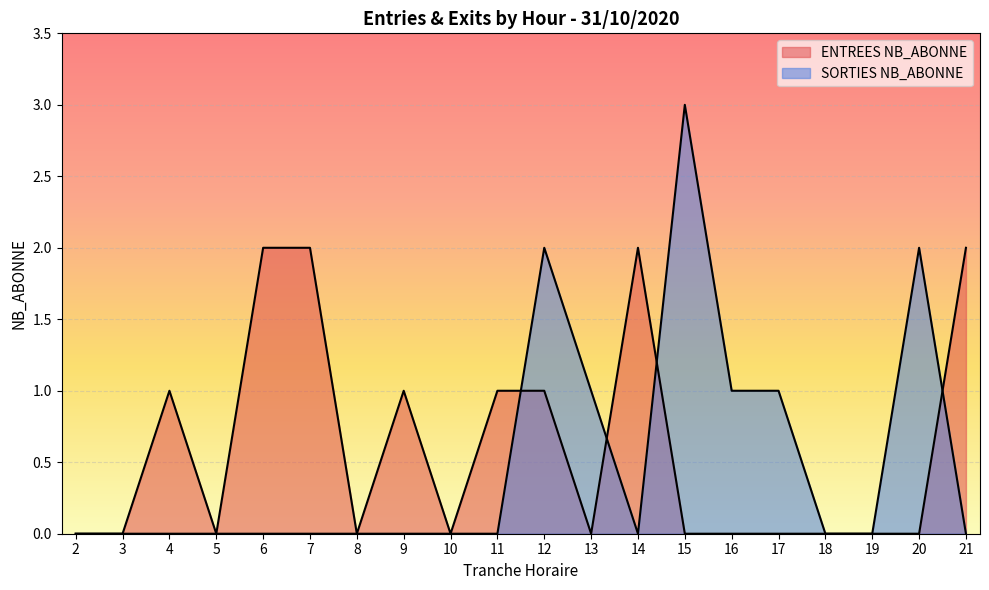

What are all the series names shown in the legend?

ENTREES NB_ABONNE, SORTIES NB_ABONNE